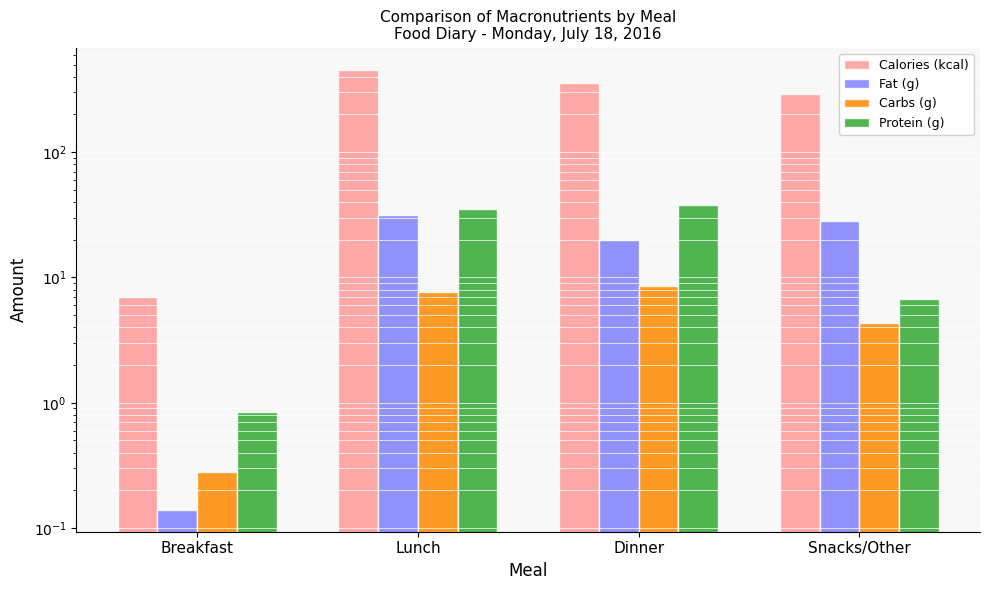

Are the bars grouped side by side (vs. stacked)?

Yes